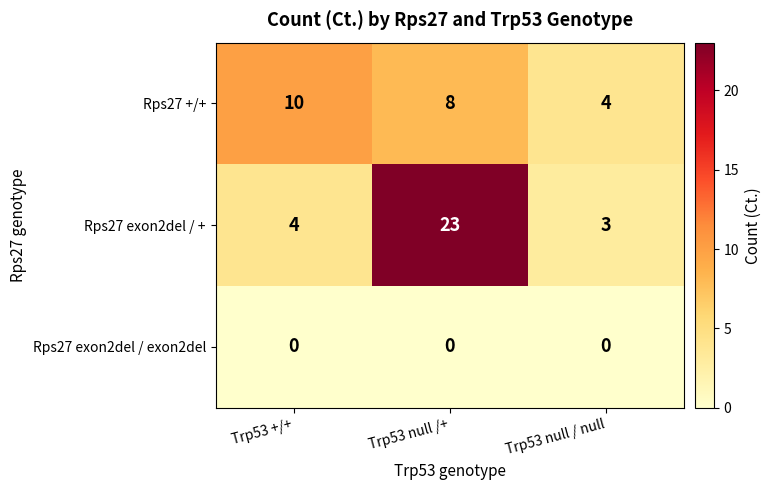

Count the number of data series in this chart.

3